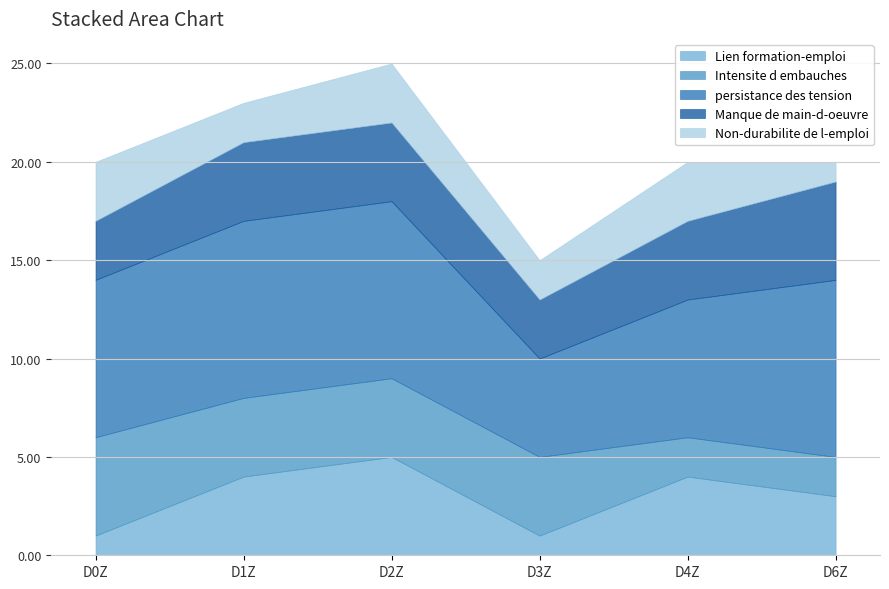

Rank the series at D6Z from highest to lowest value.

persistance des tension, Manque de main-d-oeuvre, Lien formation-emploi, Intensite d embauches, Non-durabilite de l-emploi